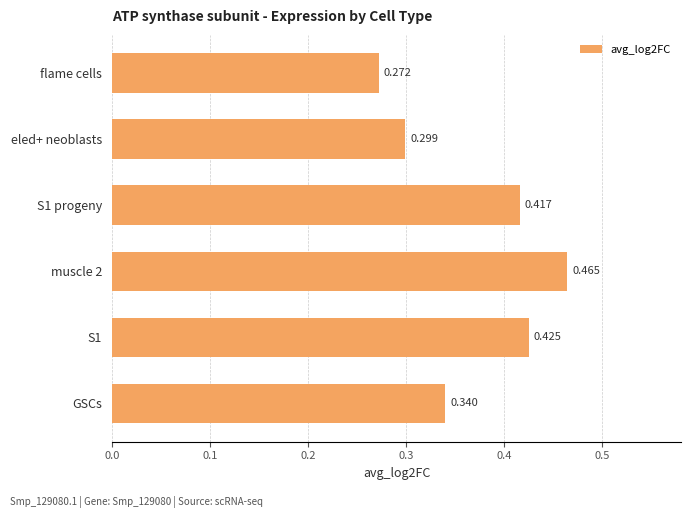

At which category does the chart reach its minimum across all series?

flame cells